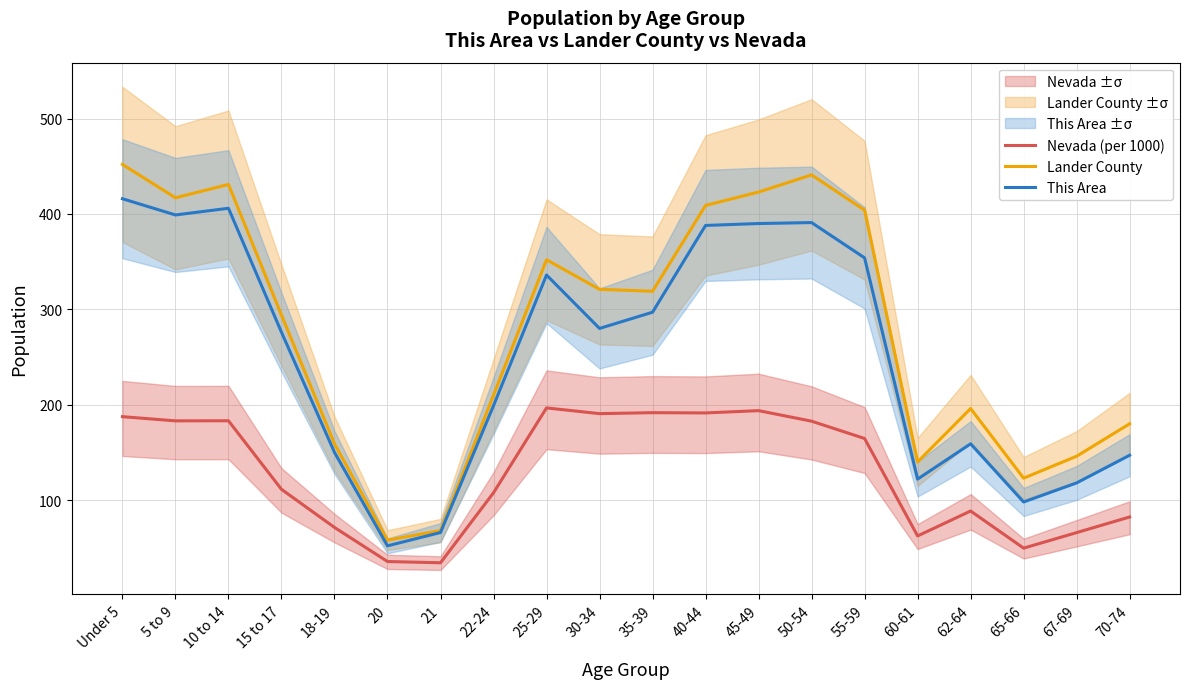

Rank the categories by Nevada (per 1000) value from highest to lowest.

25-29, 45-49, 35-39, 40-44, 30-34, Under 5, 10 to 14, 5 to 9, 50-54, 55-59, 15 to 17, 22-24, 62-64, 70-74, 18-19, 67-69, 60-61, 65-66, 20, 21